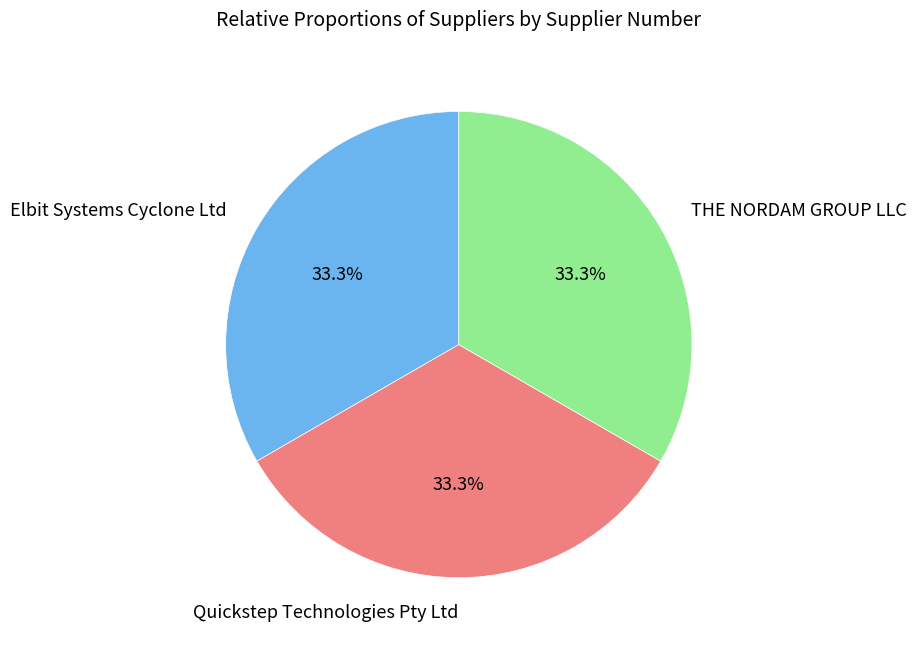

Count the number of slices in the pie.

3